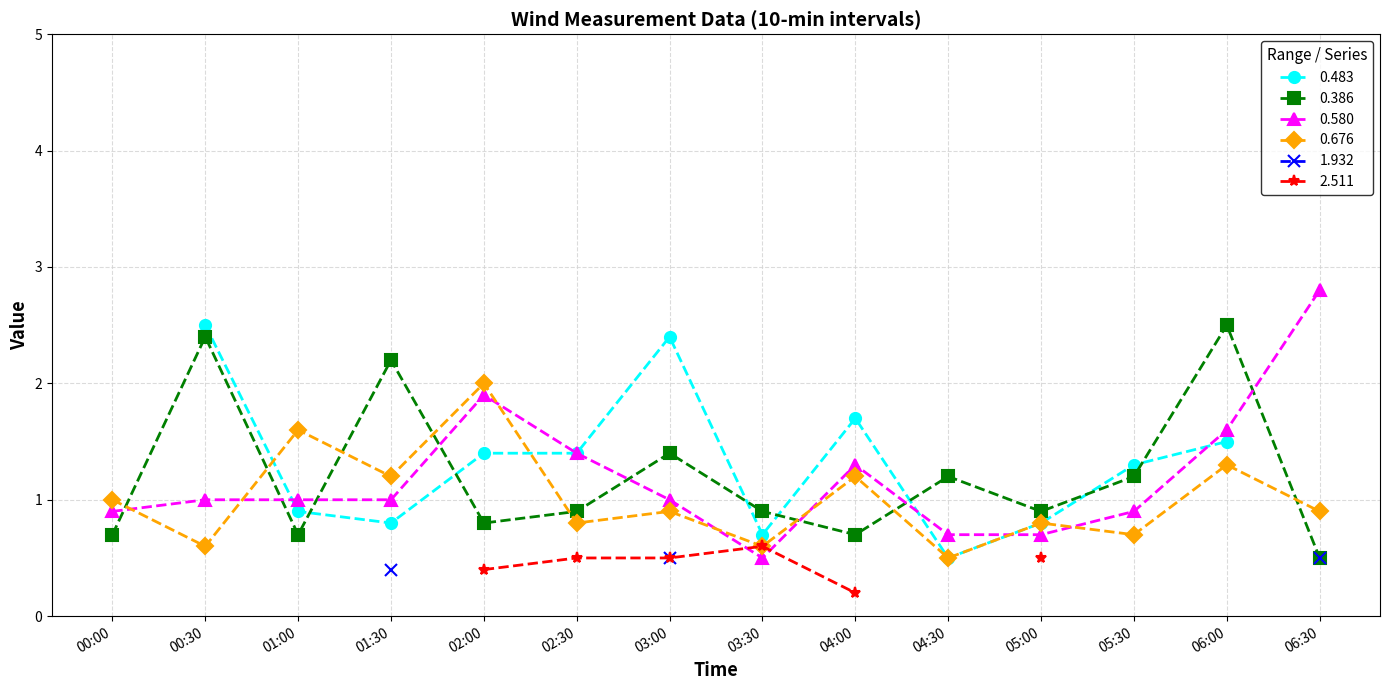

What is the greatest value displayed?

2.8